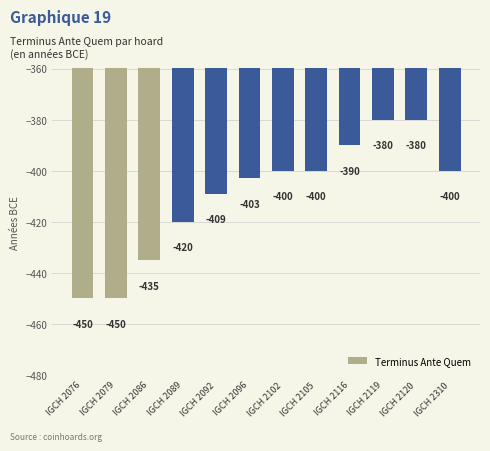

Which has a higher value, IGCH 2096 or IGCH 2089?

IGCH 2096